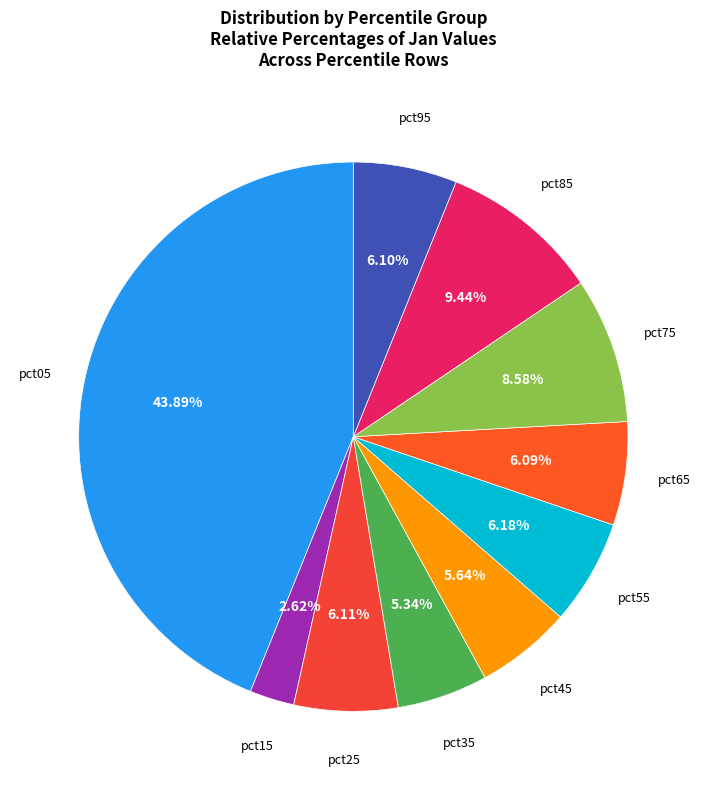

How many segments does this pie chart have?

10